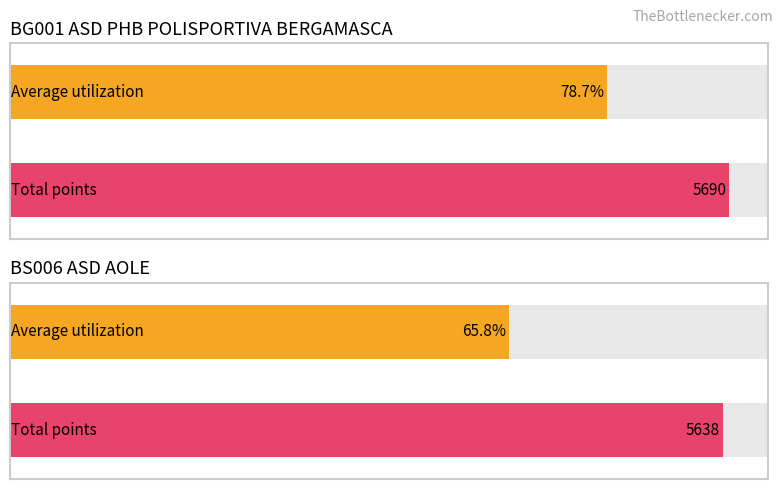

What is the label of the 1st bar from the right?

BS006 ASD AOLE